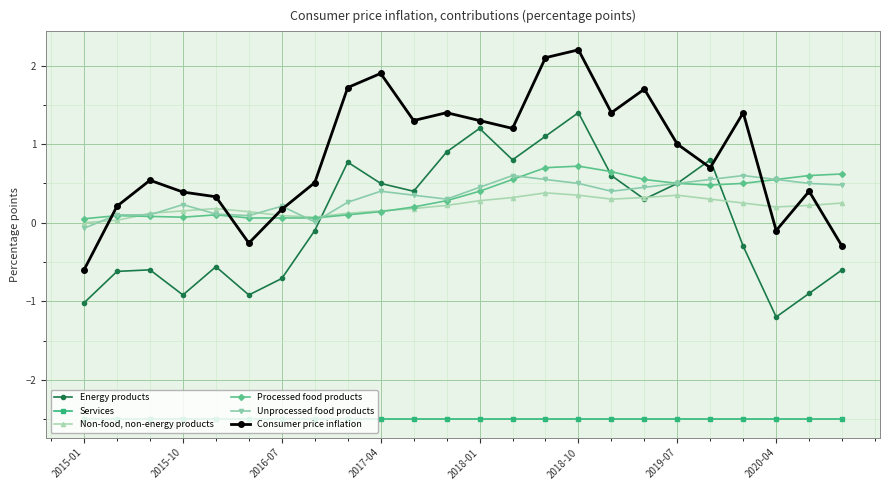

What is the lowest value of the Services series?

-2.5